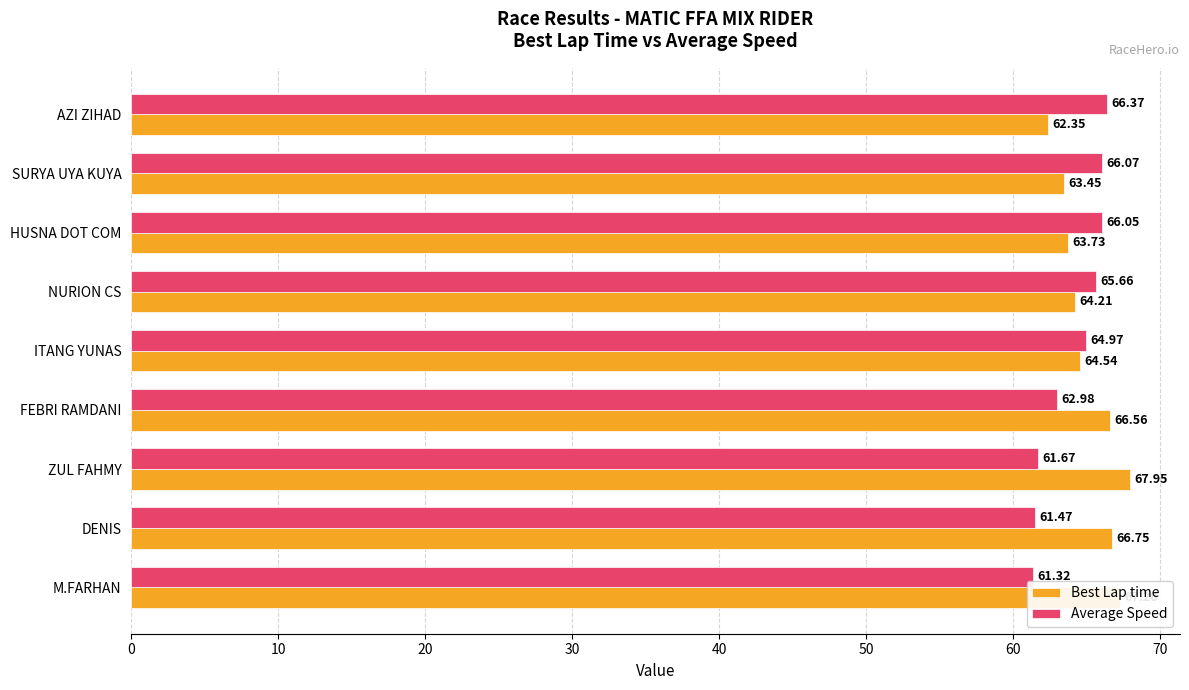

Where is Best Lap time nearest to the value 65?

ITANG YUNAS